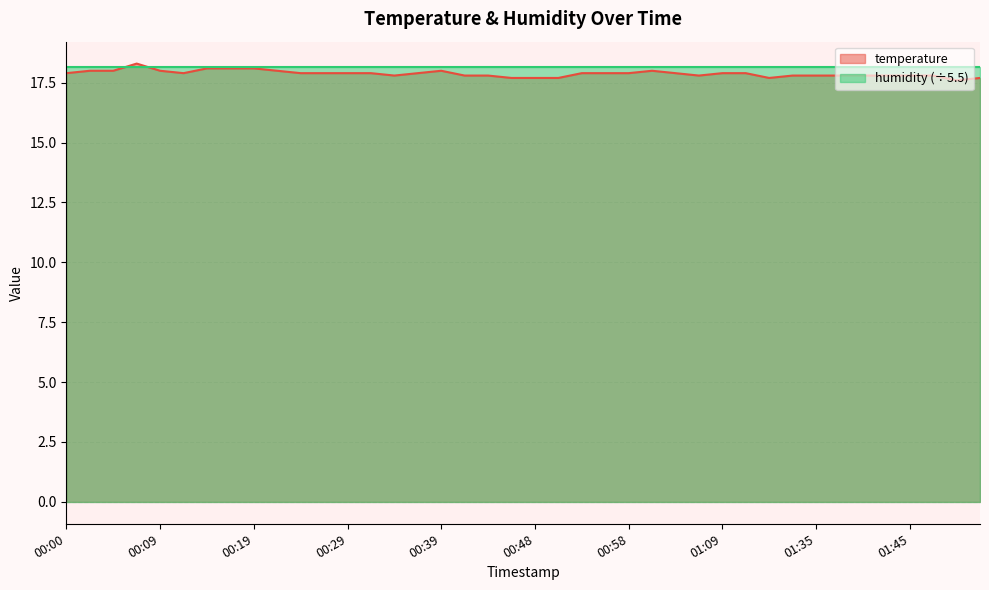

What is the difference between the second highest and minimum values?

0.5